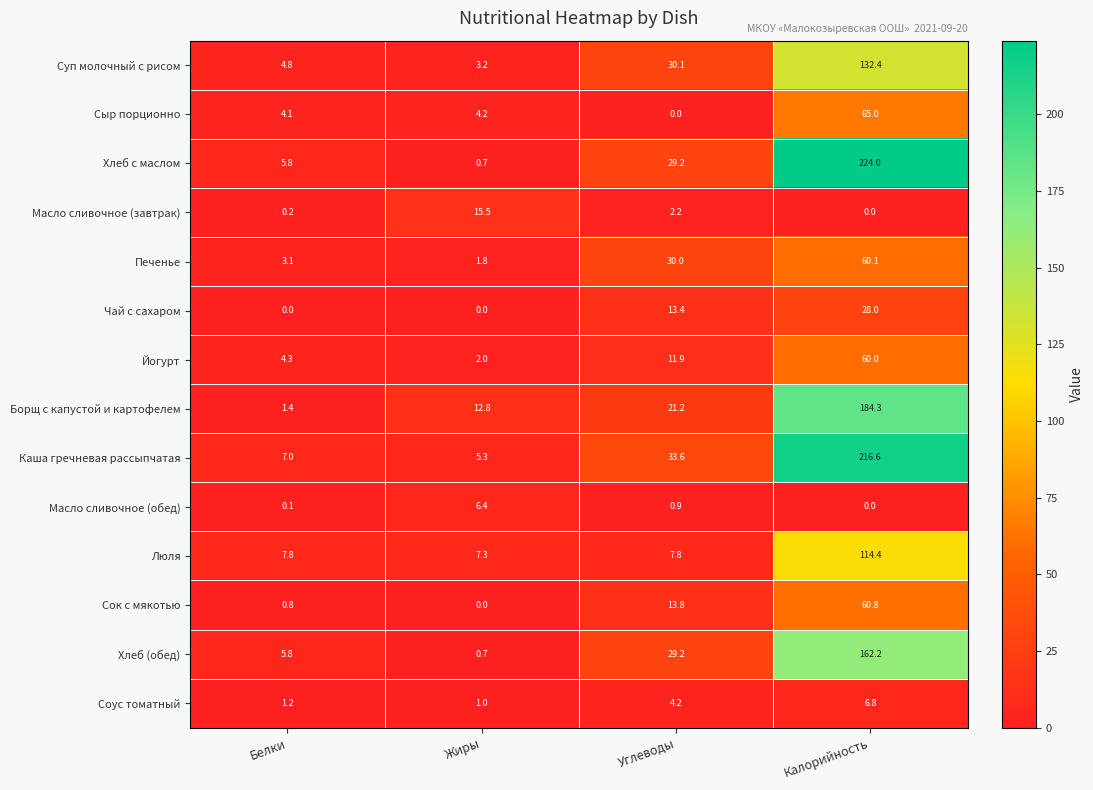

What is the total value across all series at Жиры?

60.9